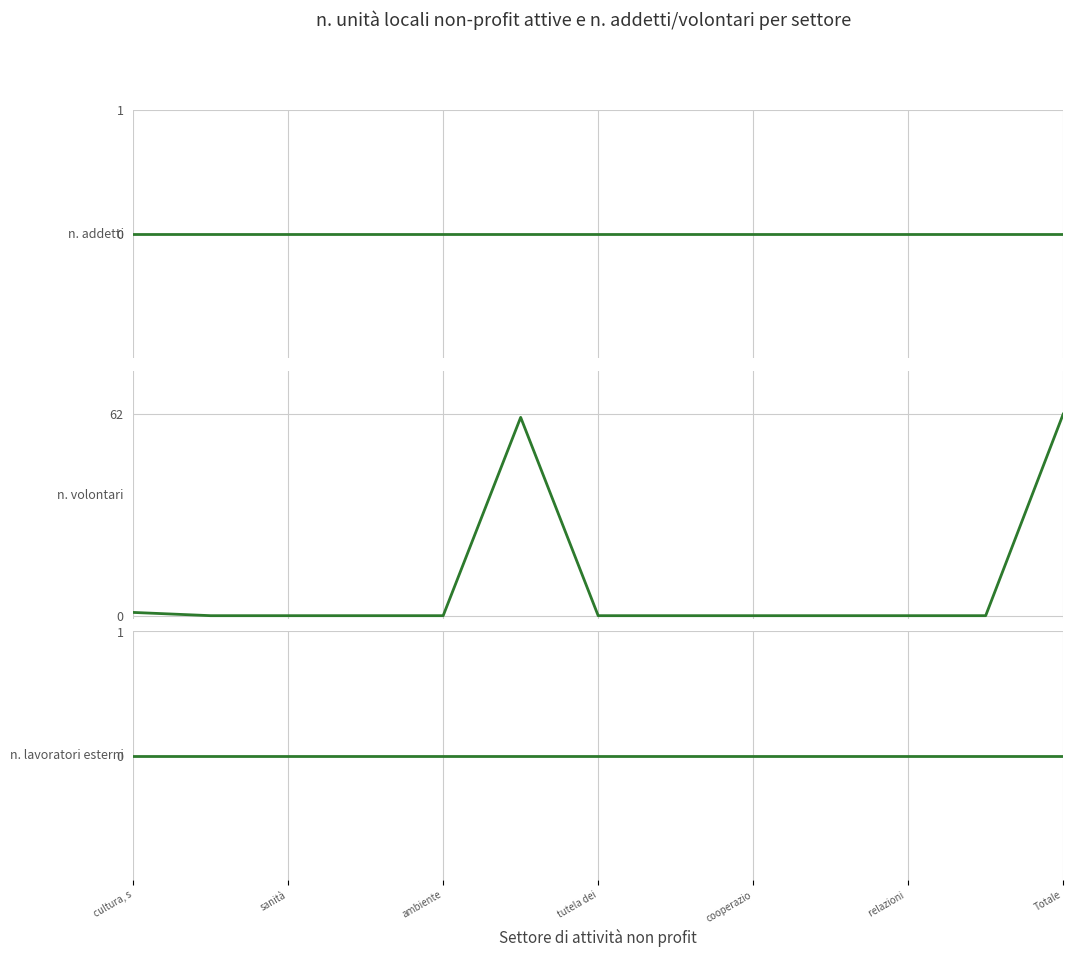

The n. lavoratori esterni series shows 0 at sanità. True or false?

True